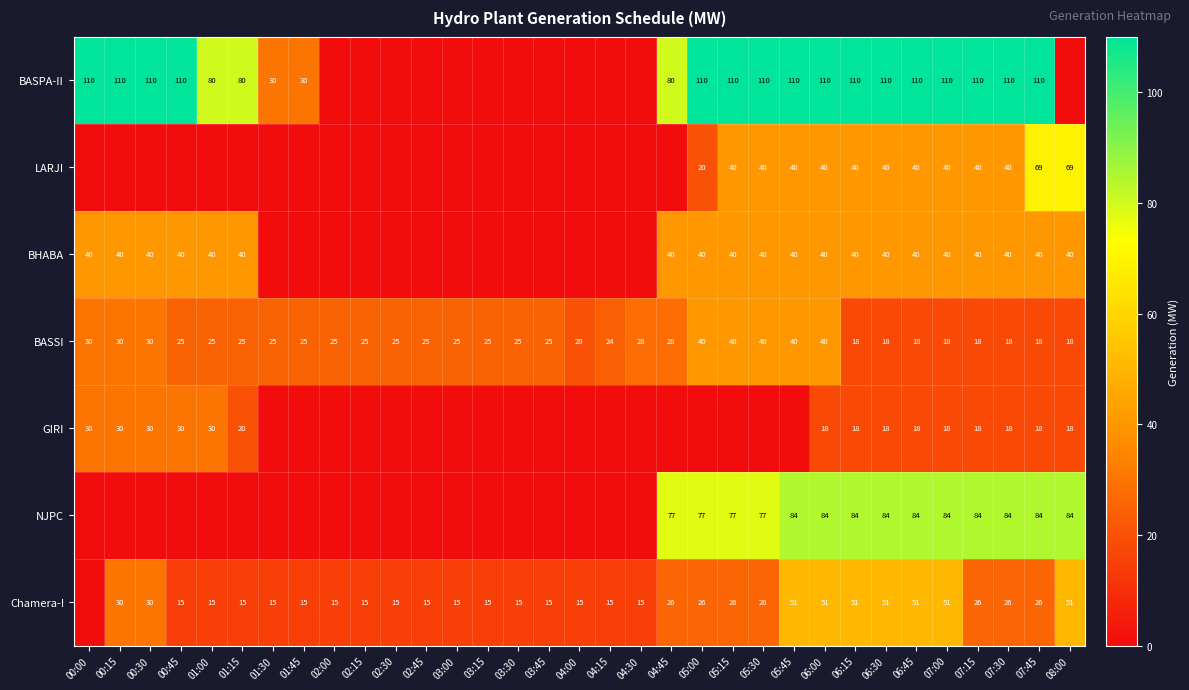

What is the difference between the highest and lowest values at 06:00?

92